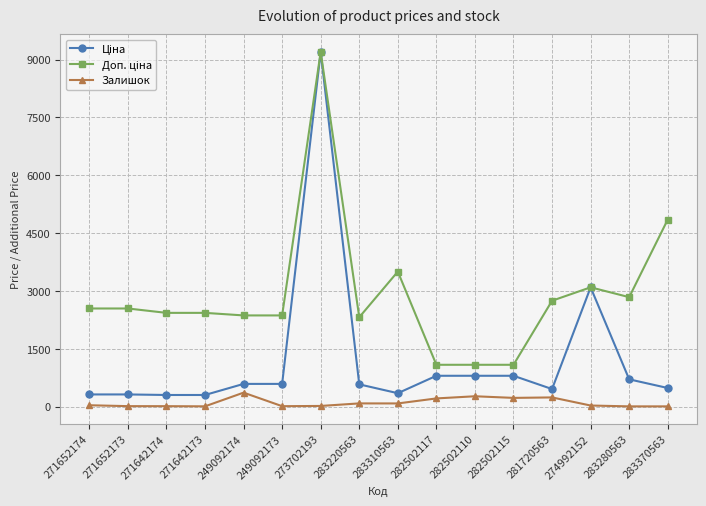

What is the greatest value displayed?

9196.3